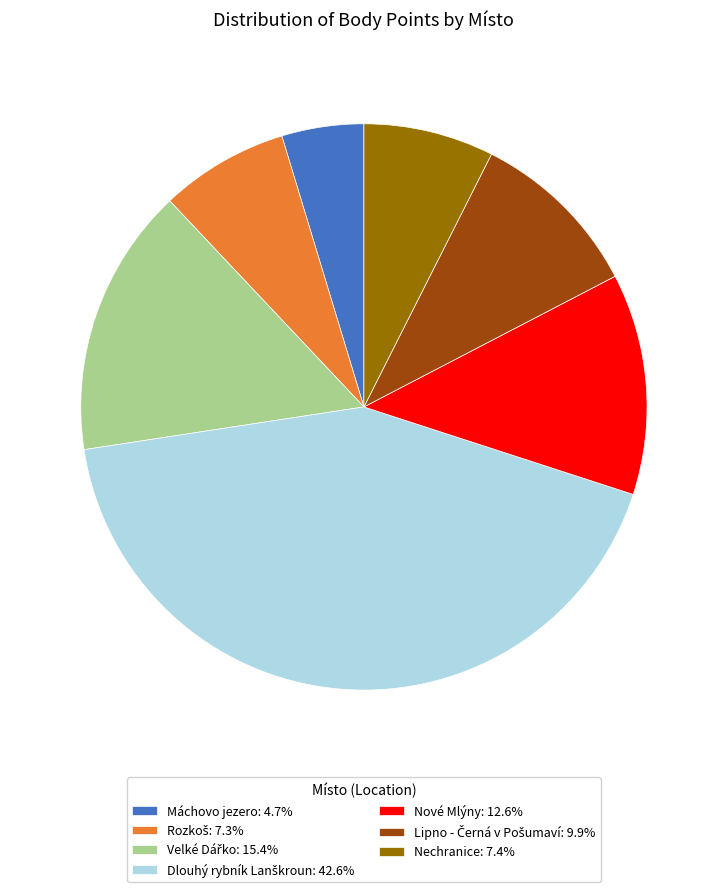

Combined, do Nechranice: 7.4% and Máchovo jezero: 4.7% account for over 50%?

No